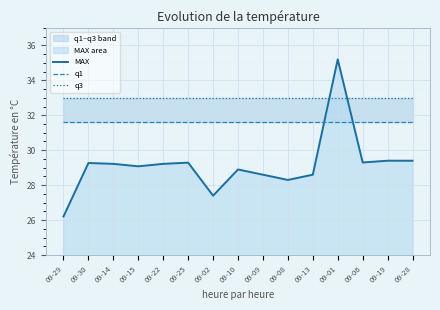

The value of MAX at 09-30 is 29.3. True or false?

True